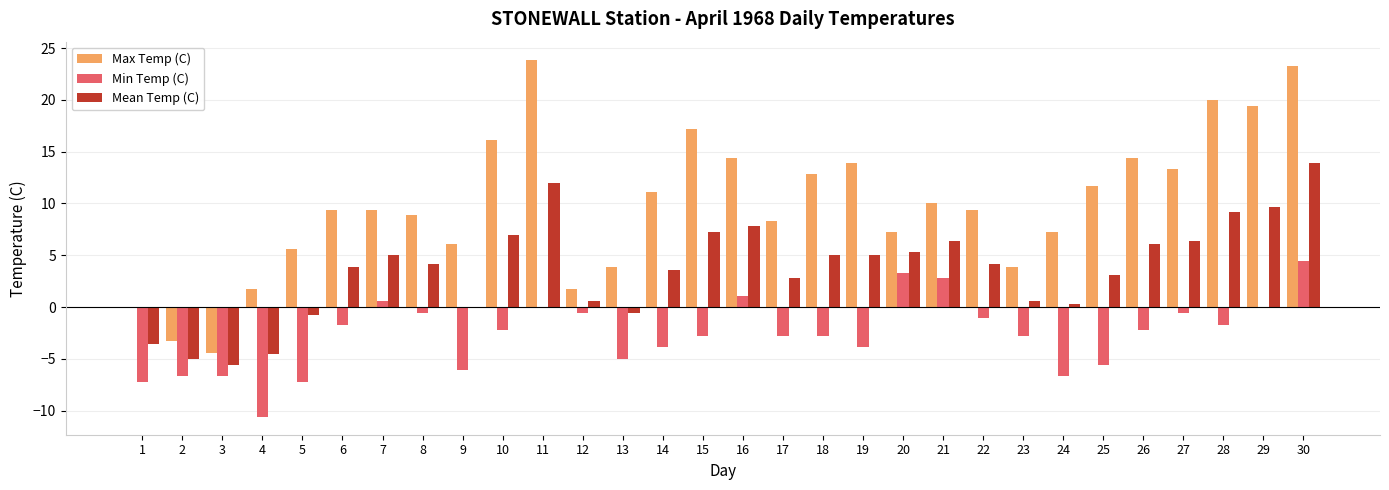

How many groups of bars are there?

30